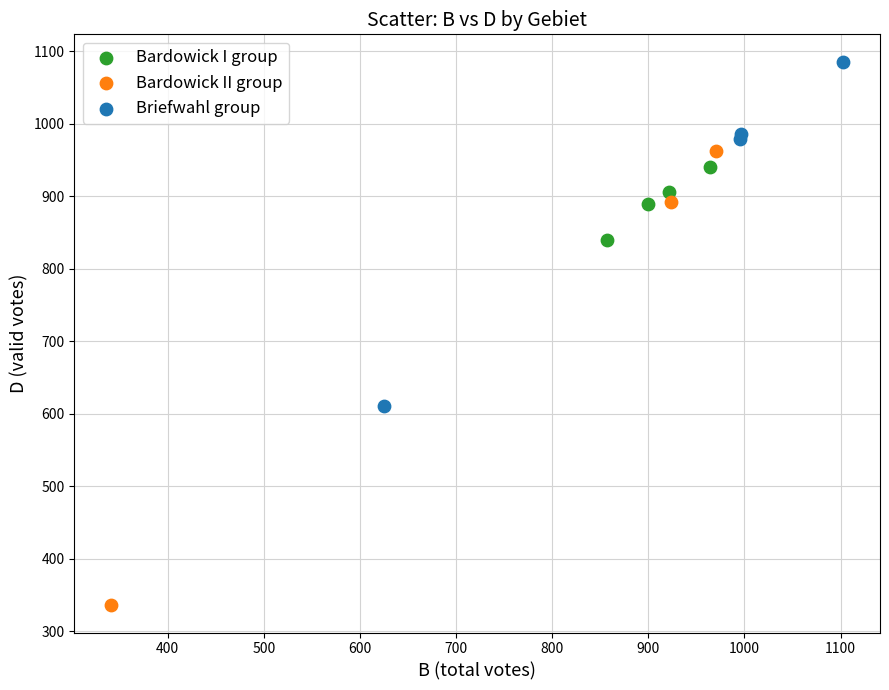

Which series has the largest Y range (max minus min)?

Bardowick II group